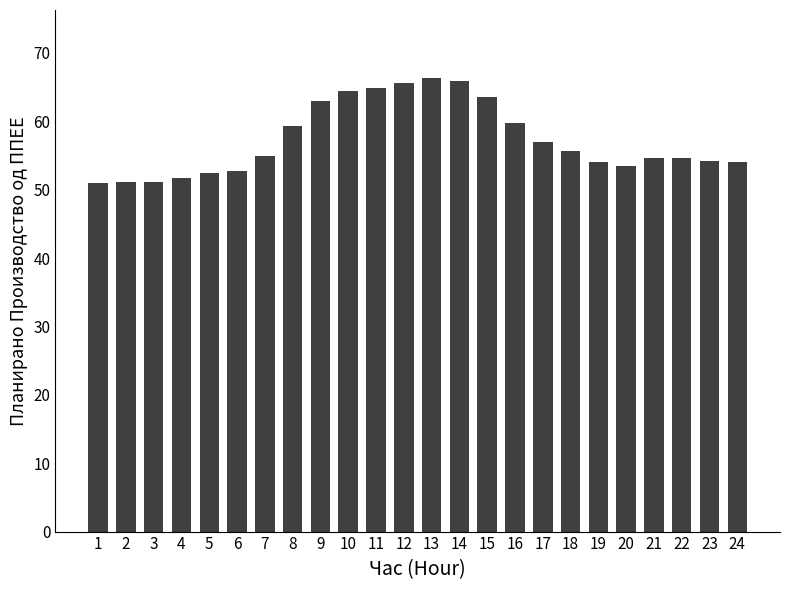

The chart shows a value of 84.4 at 16. True or false?

False